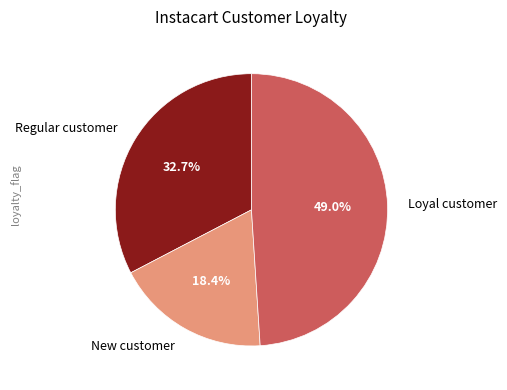

Is the sum of Loyal customer and Regular customer greater than half?

Yes